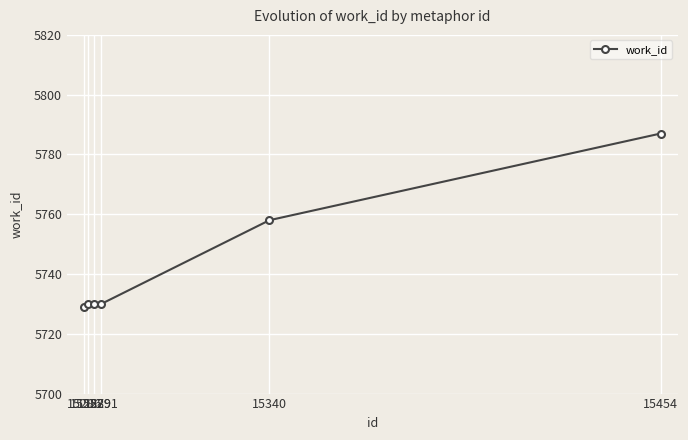

What is the value of the 6th point from the left?

5787